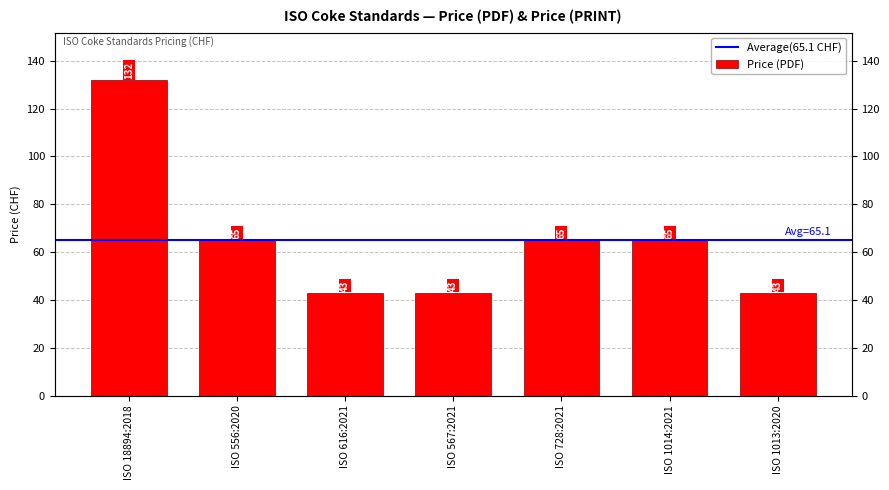

The value at ISO 1014:2021 is 65. True or false?

True